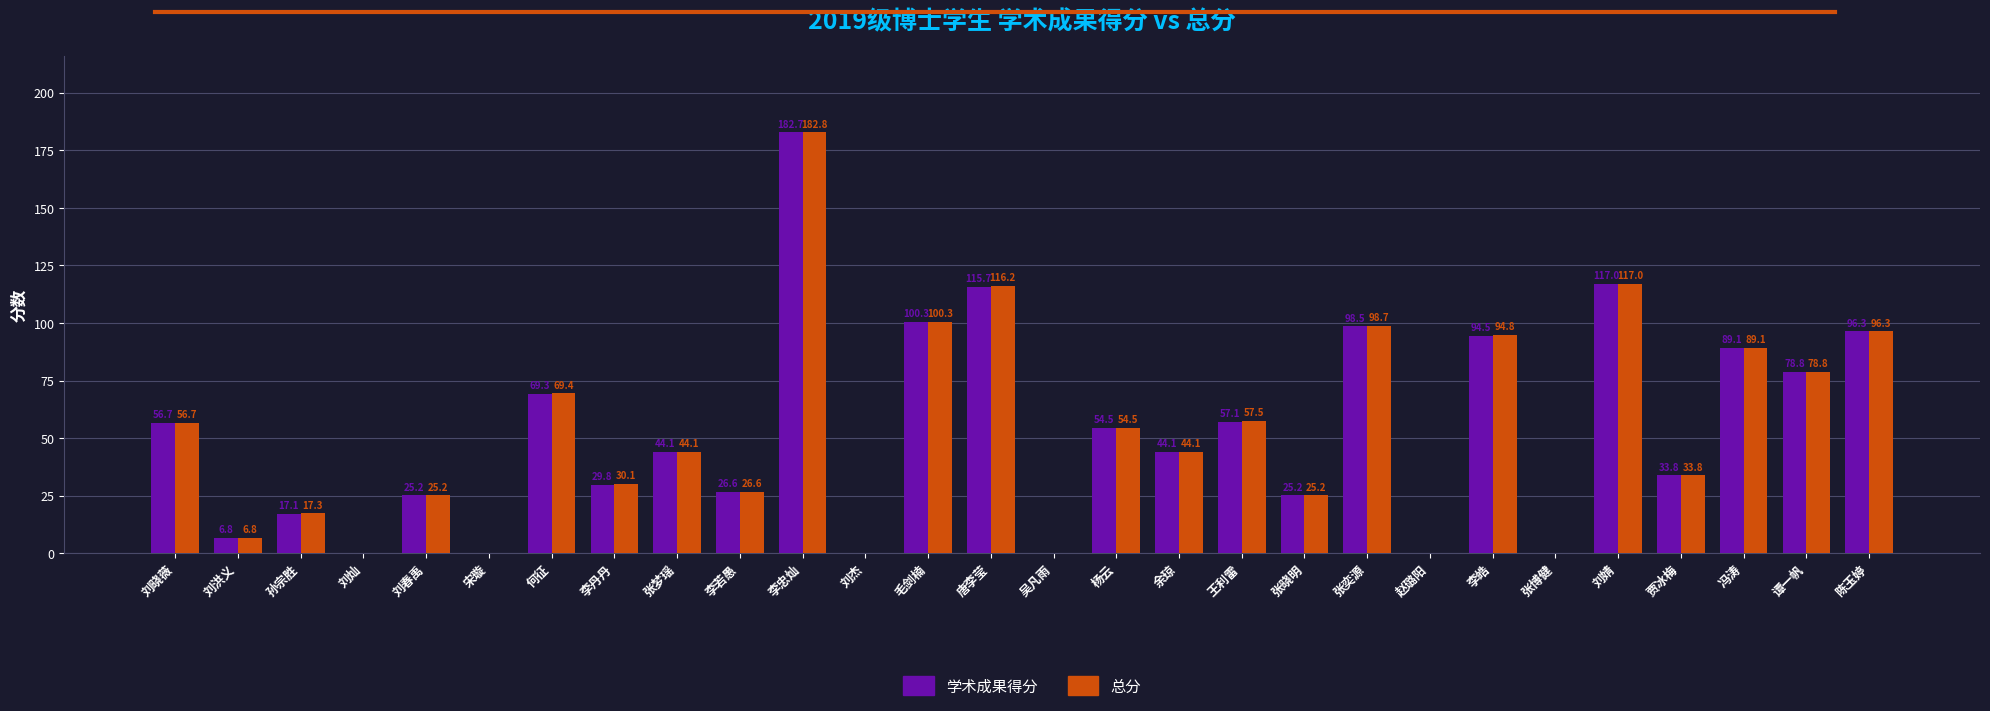

Which category has the highest value in the 总分 series?

李忠灿